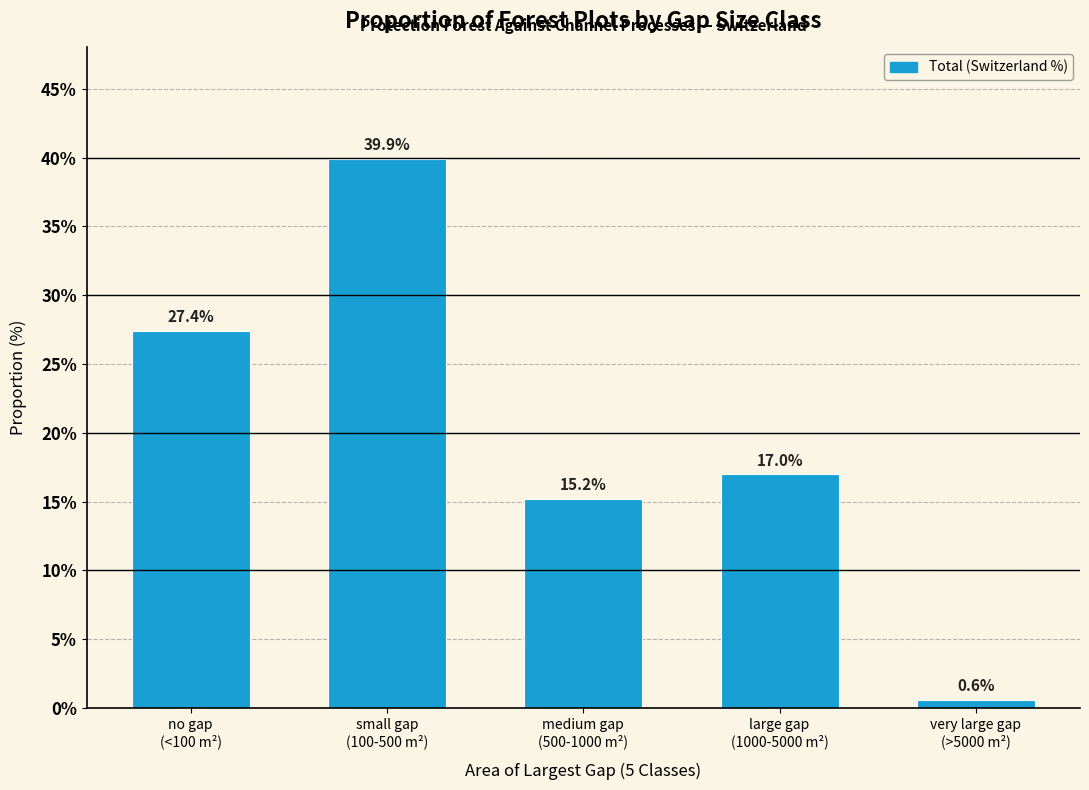

Reading right to left, transcribe all the data shown in this chart.

0.6	17.0	15.2	39.9	27.4